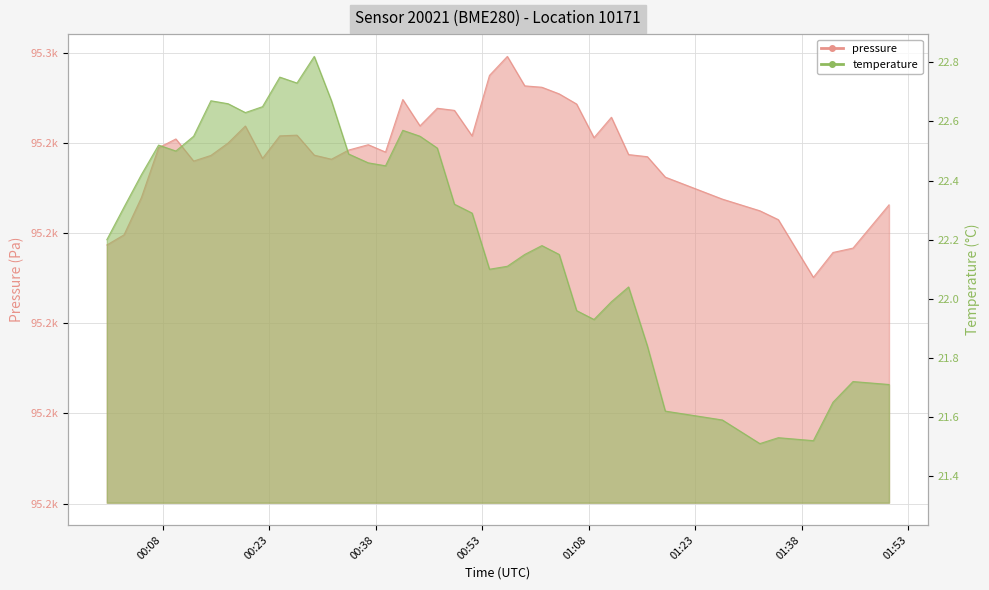

Where is the first local minimum for pressure?

00:12